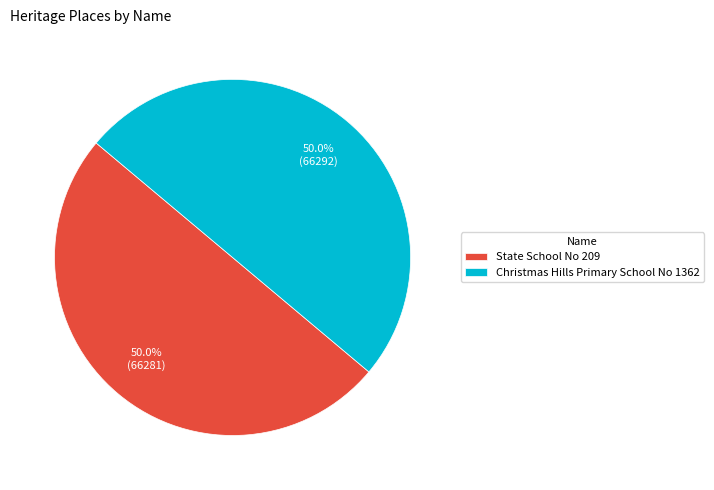

How many slices are in this pie chart?

2